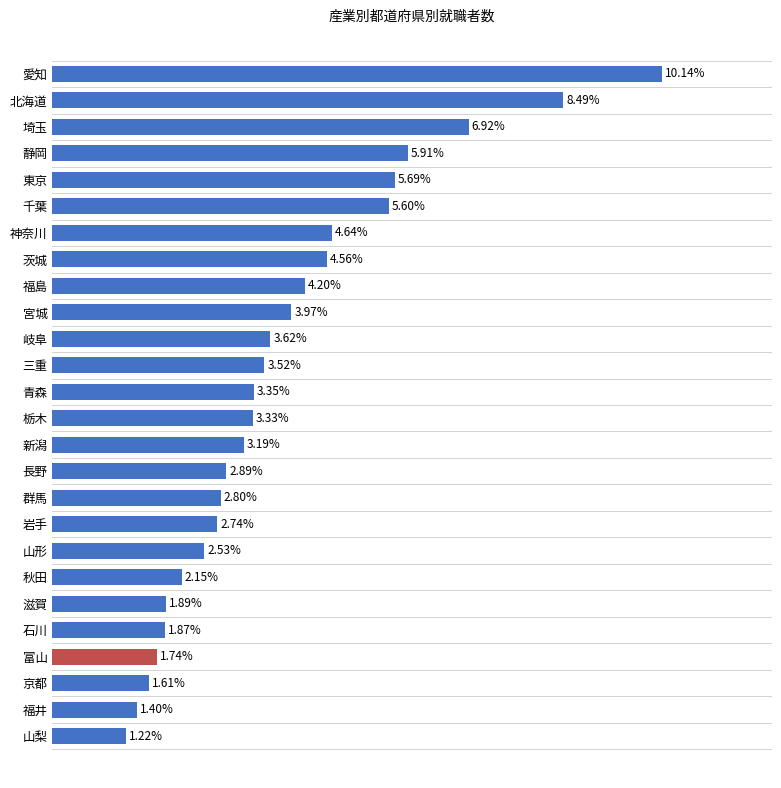

At which label is the value closest to 5?

神奈川